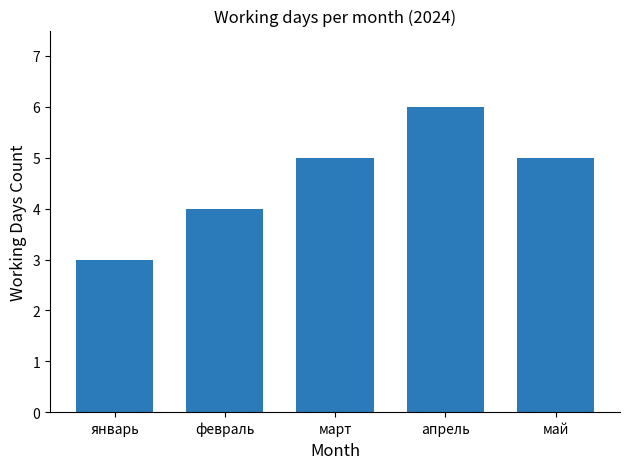

How many categories are shown in the chart?

5